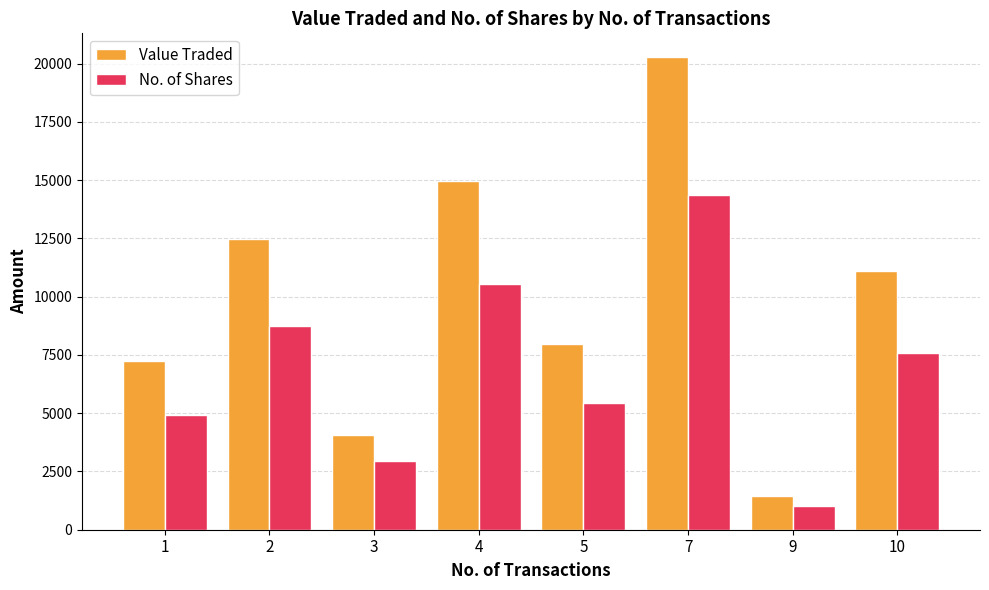

What is the difference between the Value Traded values at 2 and 9?

11025